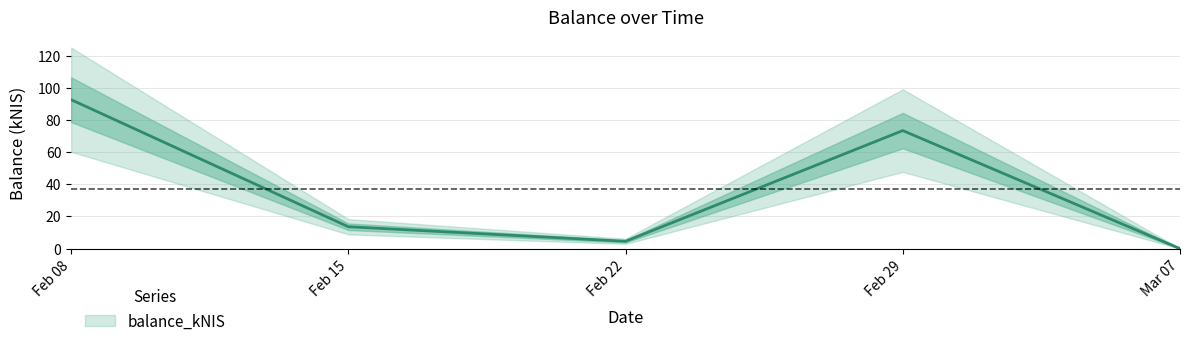

Which category has the highest value across all series?

Feb 08